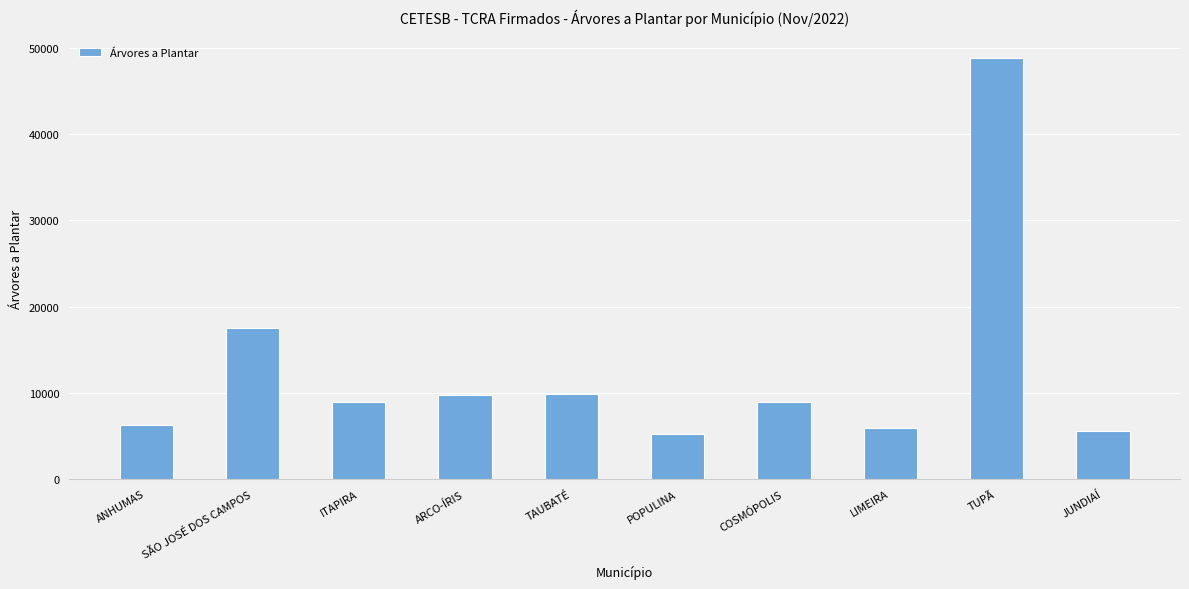

Is it true that the value at POPULINA is 7212?

False